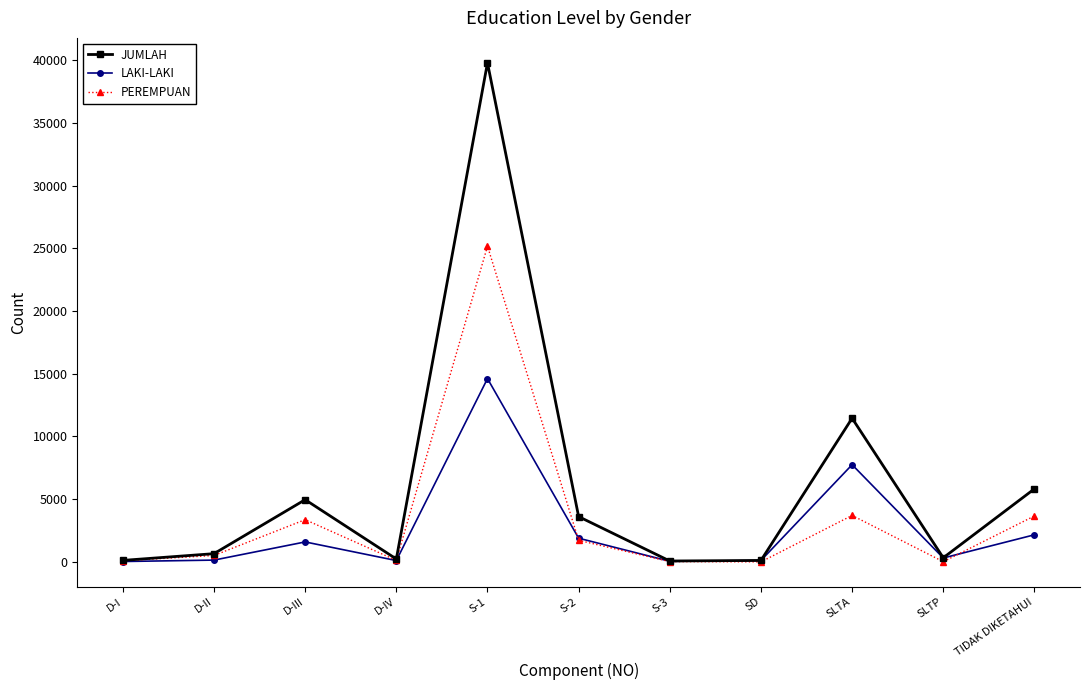

At which category is the sum across all series the highest?

S-1